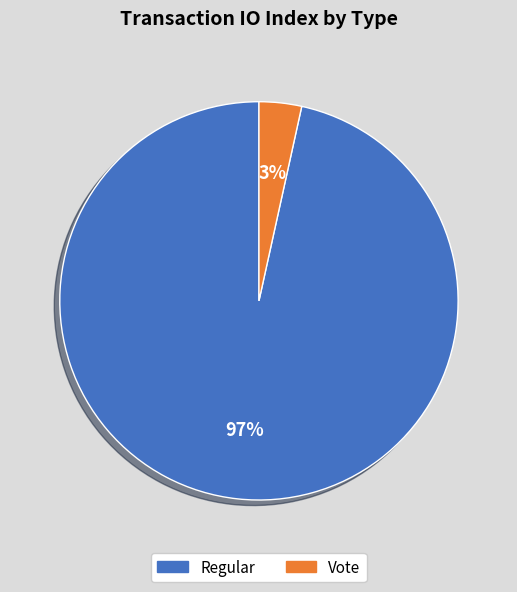

Is it true that Regular (io_index=56) is 99% of the pie?

False